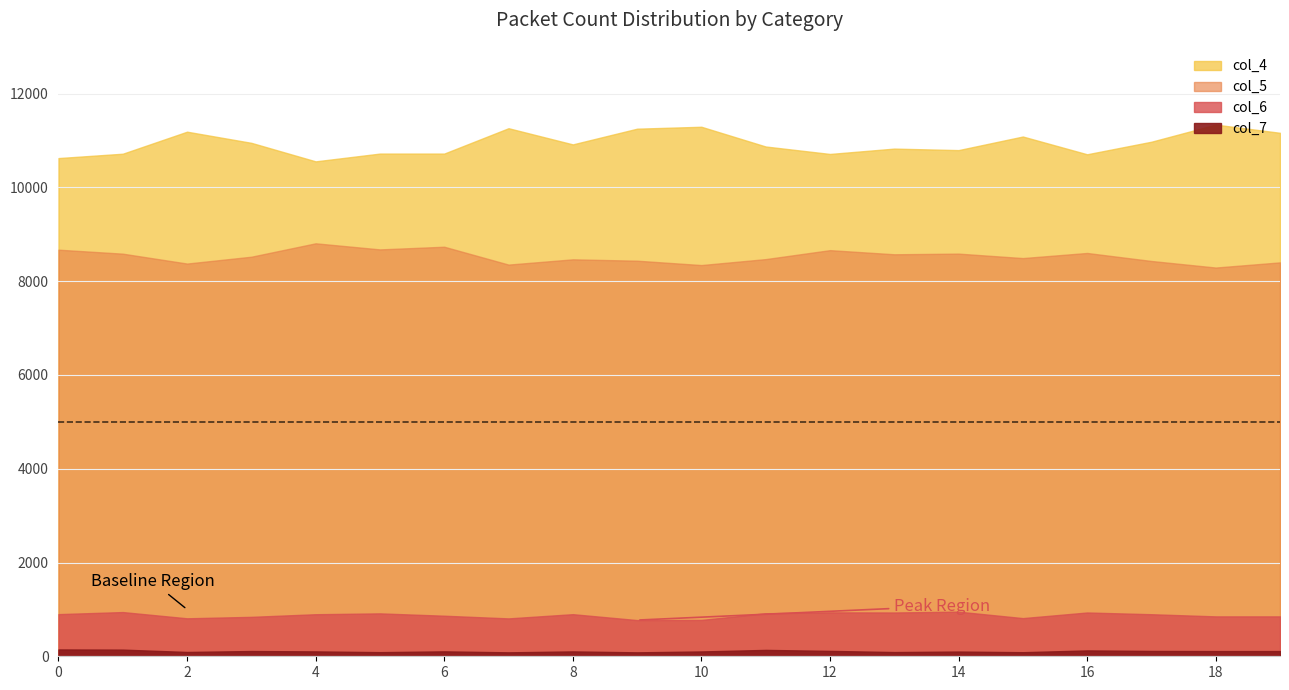

At 19, list the series in order from smallest to largest.

col_7, col_6, col_5, col_4